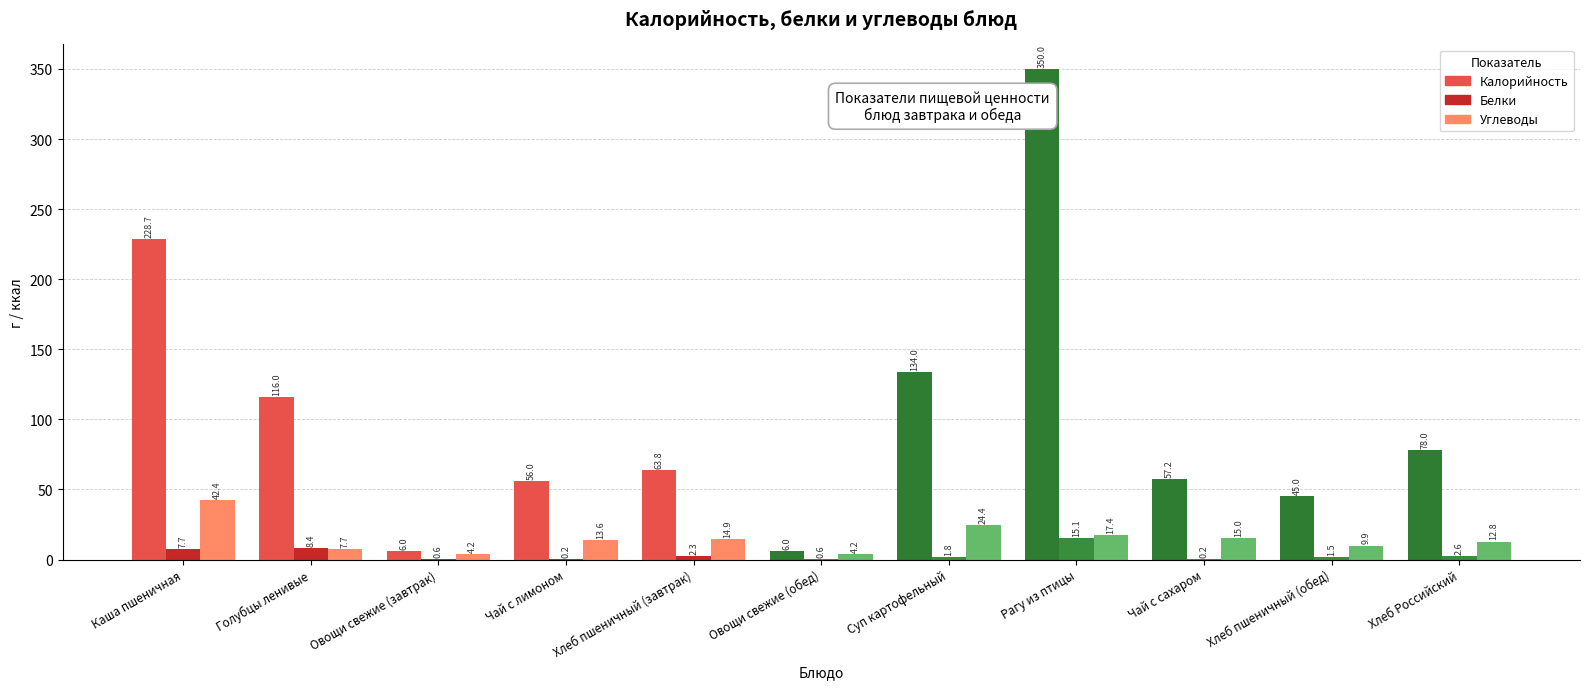

At which category is the sum across all series the highest?

Рагу из птицы